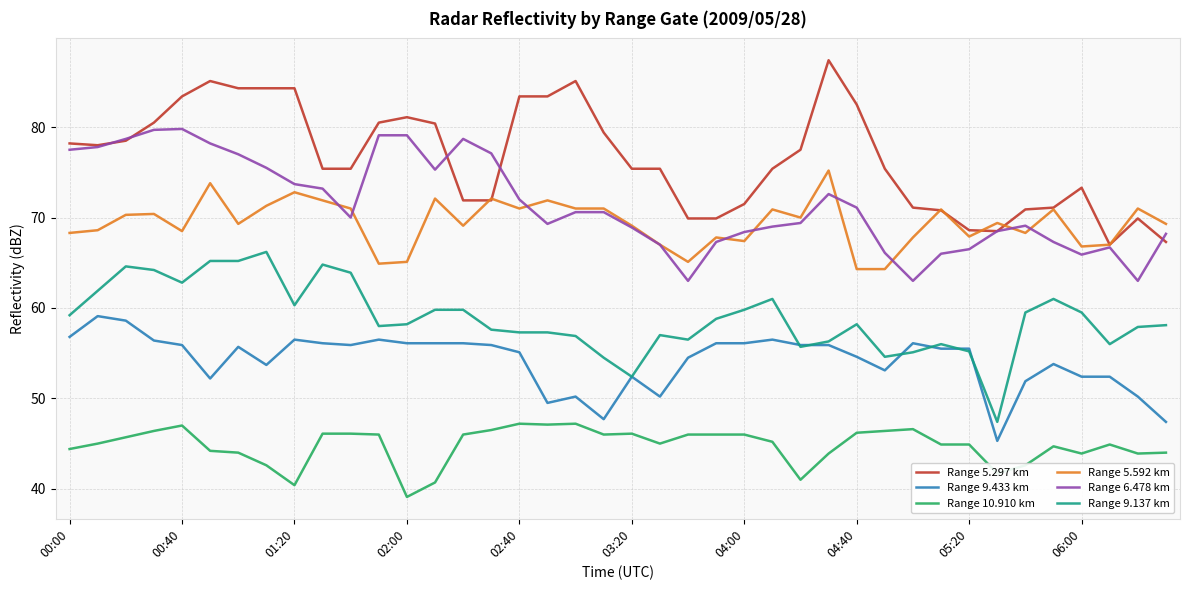

What are all the series names shown in the legend?

Range 5.297 km, Range 9.433 km, Range 10.910 km, Range 5.592 km, Range 6.478 km, Range 9.137 km